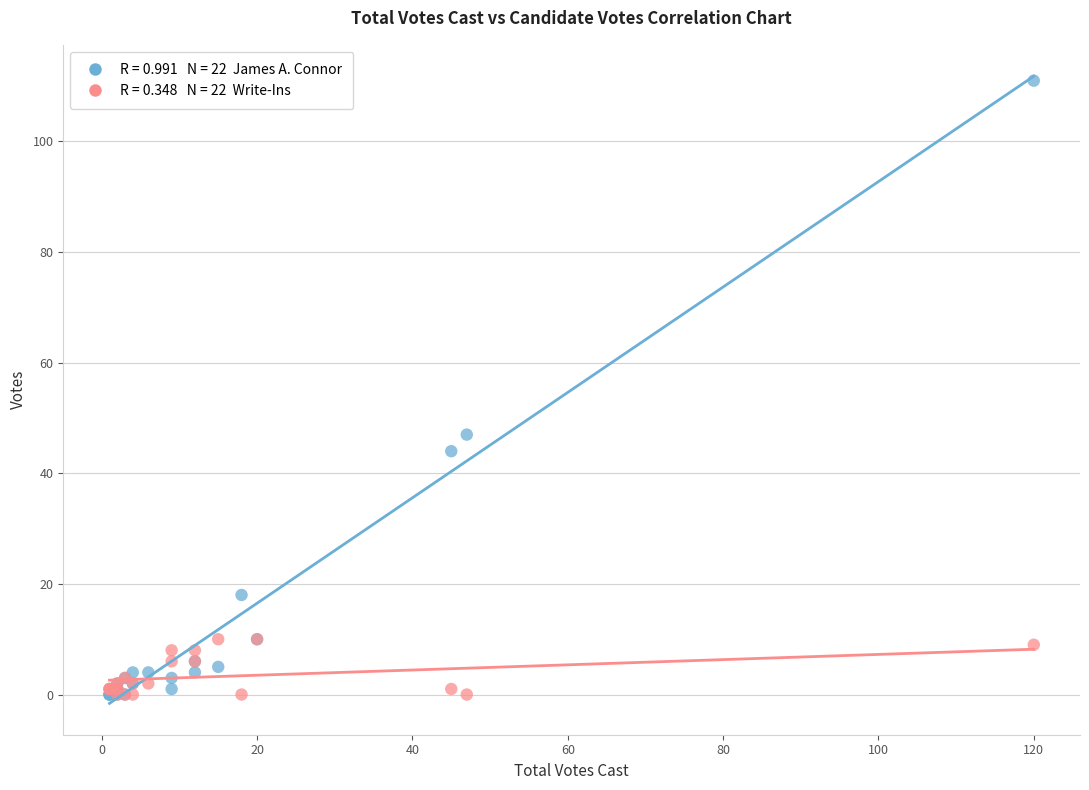

Across all series, what Y value is closest to 55?

47